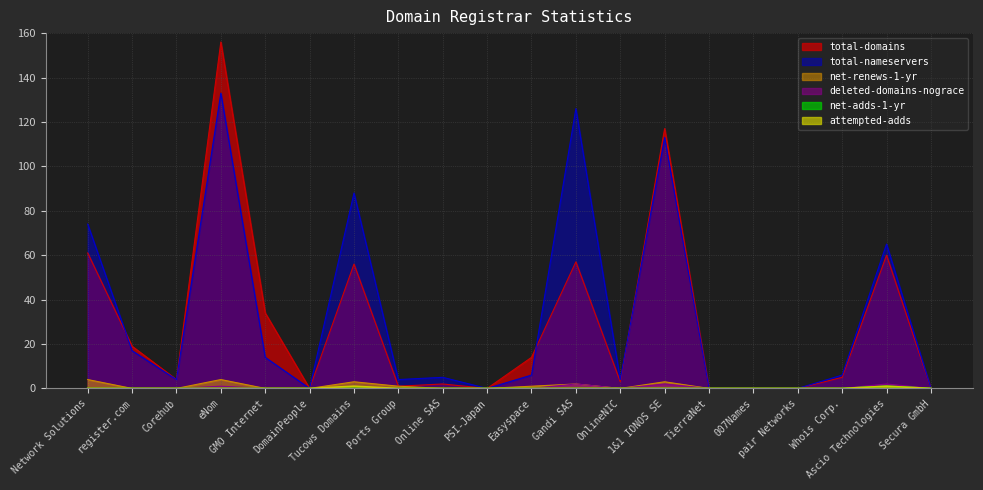

In net-adds-1-yr, how many points are higher than both neighbors (excluding endpoints)?

1